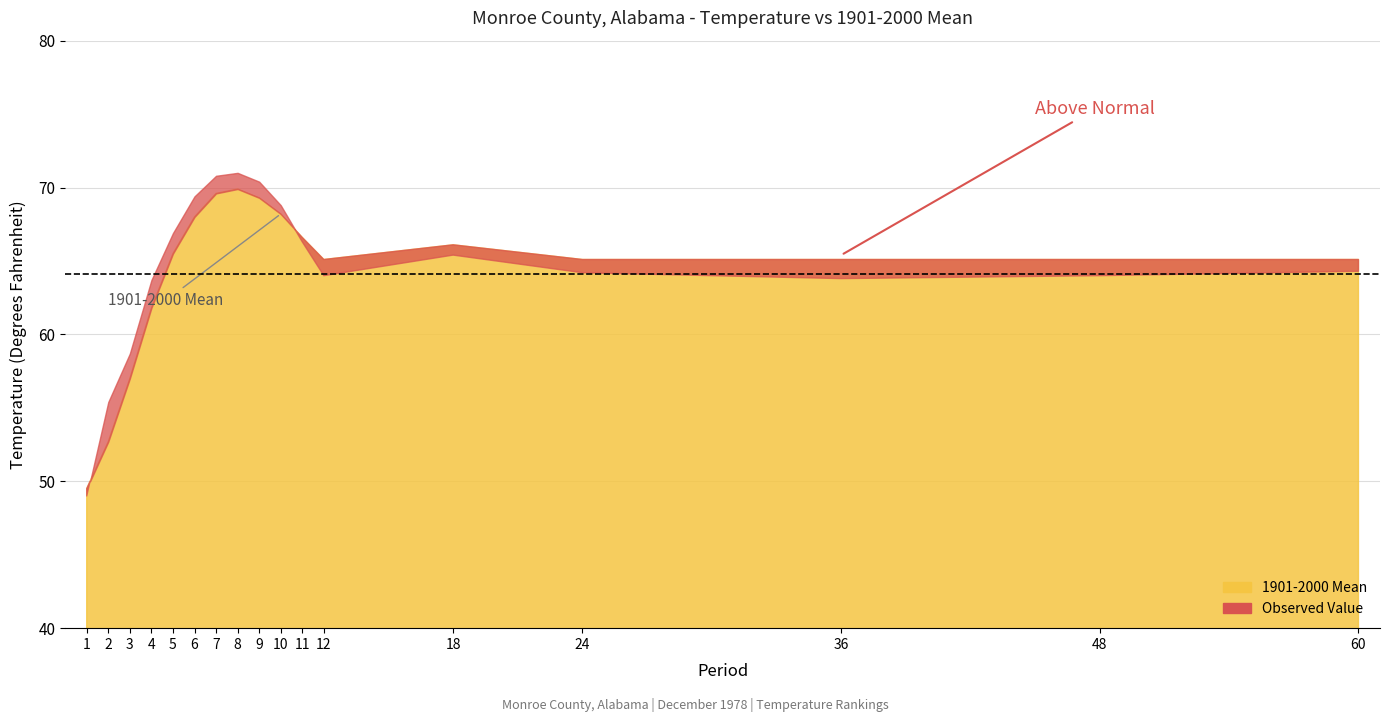

Which series has the largest range (max minus min)?

Value